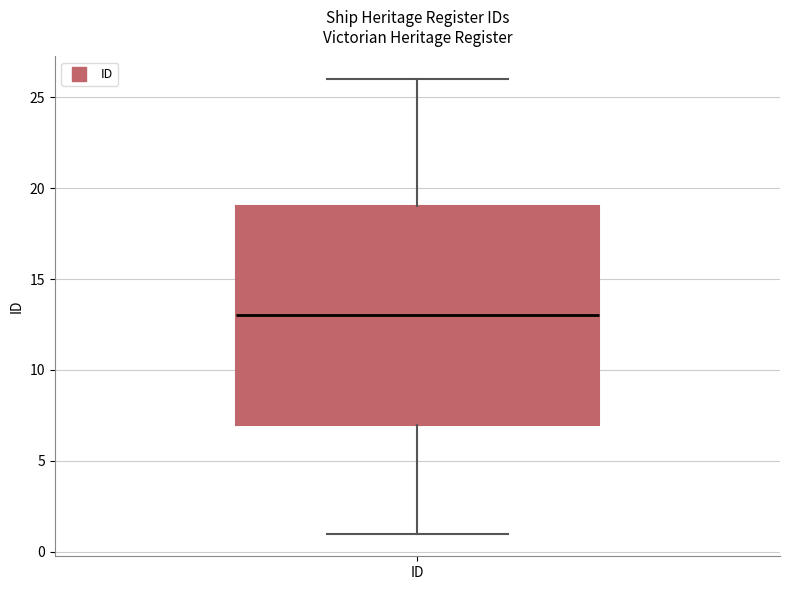

Where is the upper edge of the box for ID on the y-axis? The values are not printed on the chart, so give them approximately, as read against the axis.

19